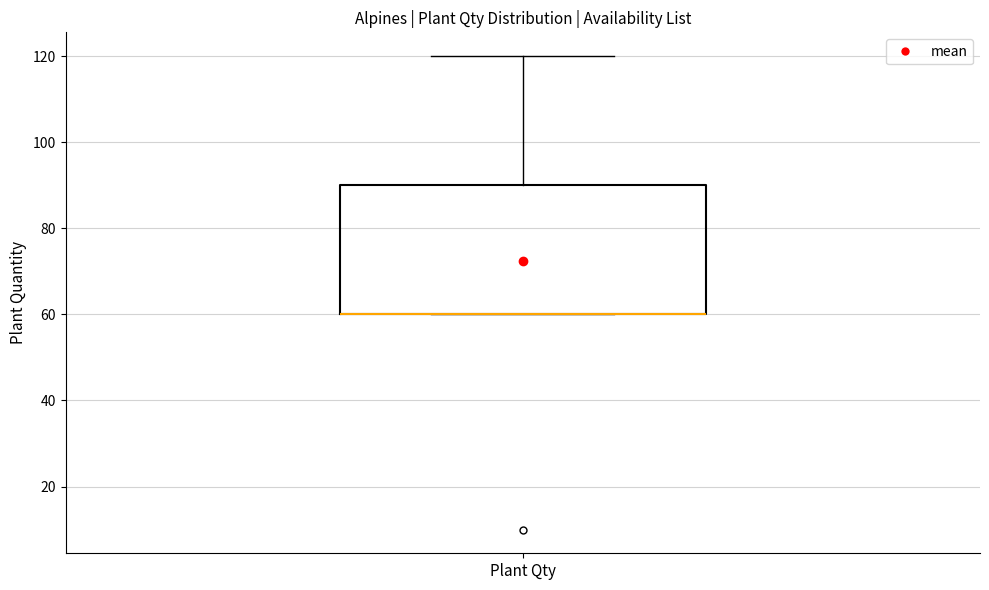

Transcribe this box plot: give where the median line is, the range the box spans, and where the two whiskers end, as read against the y-axis. The values are not printed on the chart, so give them approximately, as read against the axis.

median 60 (drawn on the box's lower edge), box 60 to 90, whiskers 60 to 120